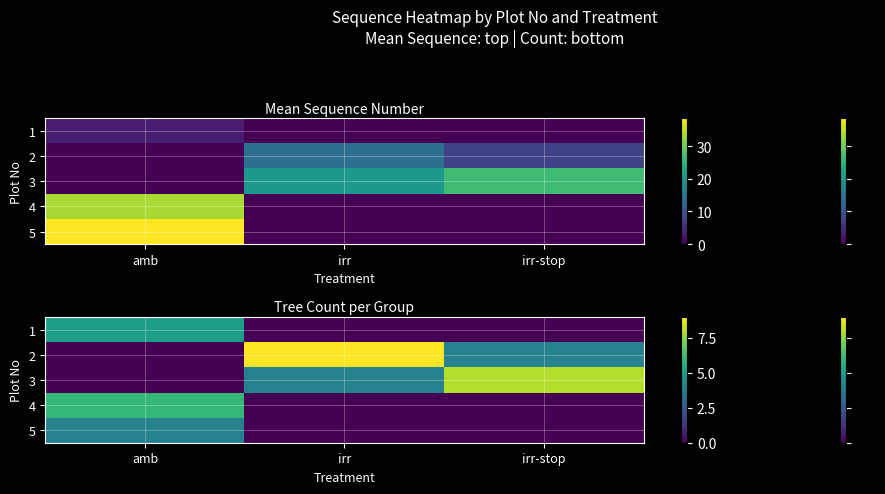

At which label does 2 reach its minimum?

amb